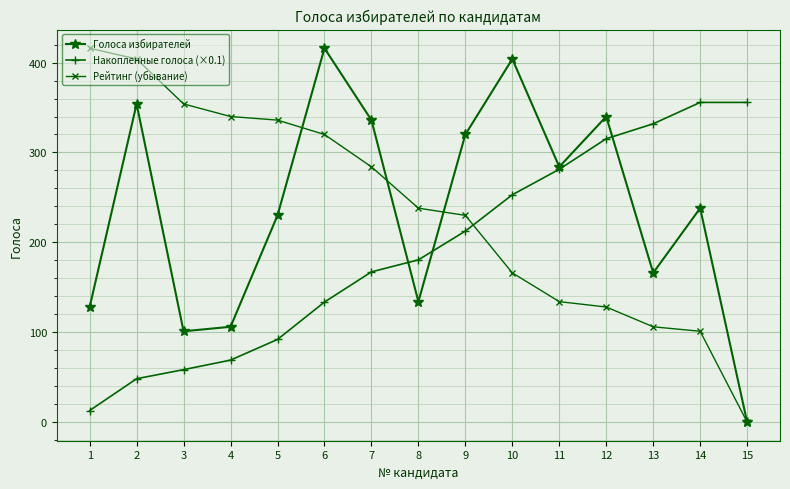

What is the difference between the maximum and second lowest values in the Голоса избирателей series?

315.0